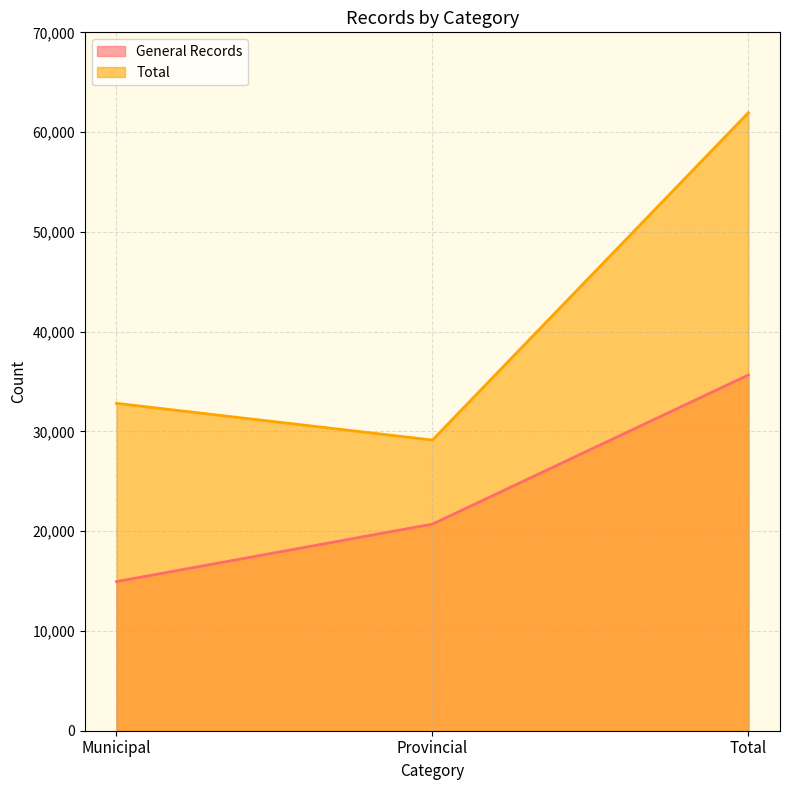

What is the total value across all series at Provincial?

49844